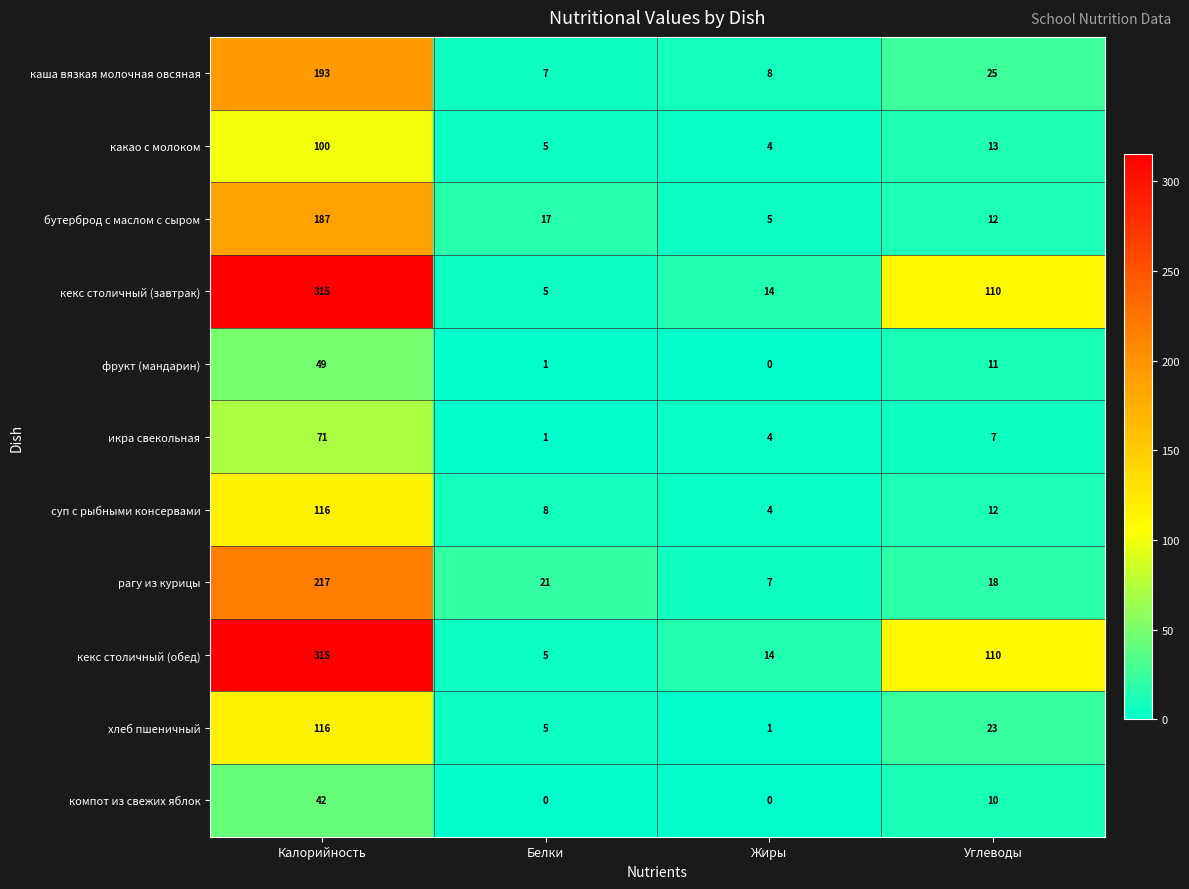

Rank the categories by хлеб пшеничный value from lowest to highest.

Жиры, Белки, Углеводы, Калорийность